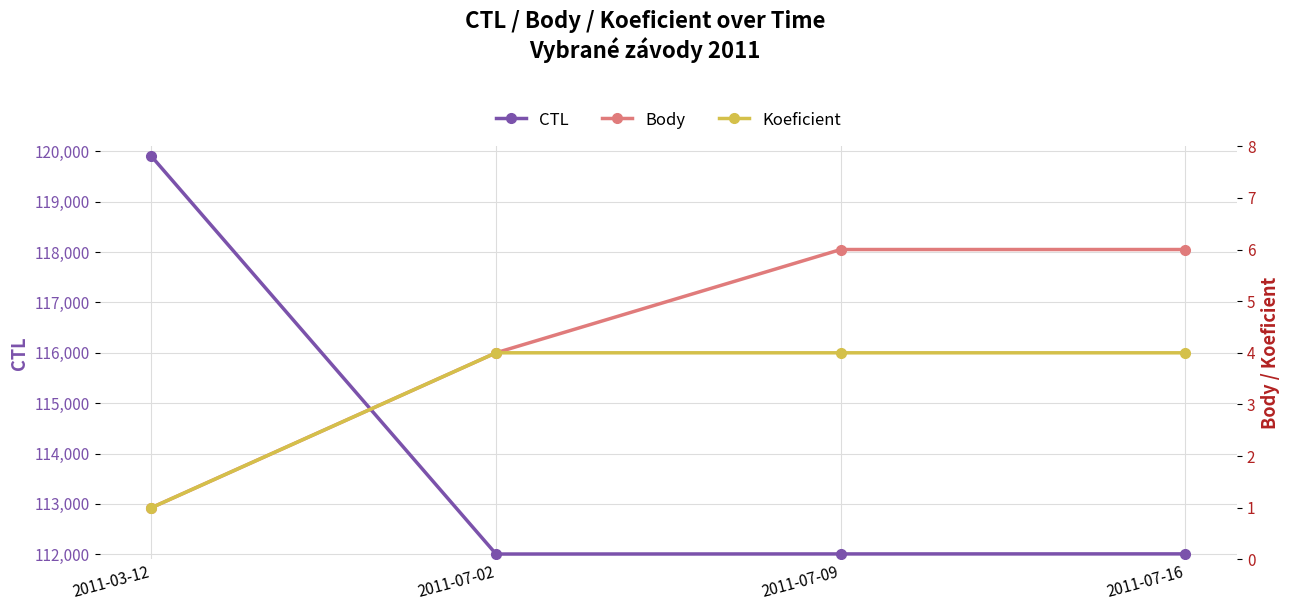

True or false: CTL and Koeficient cross at least once.

False